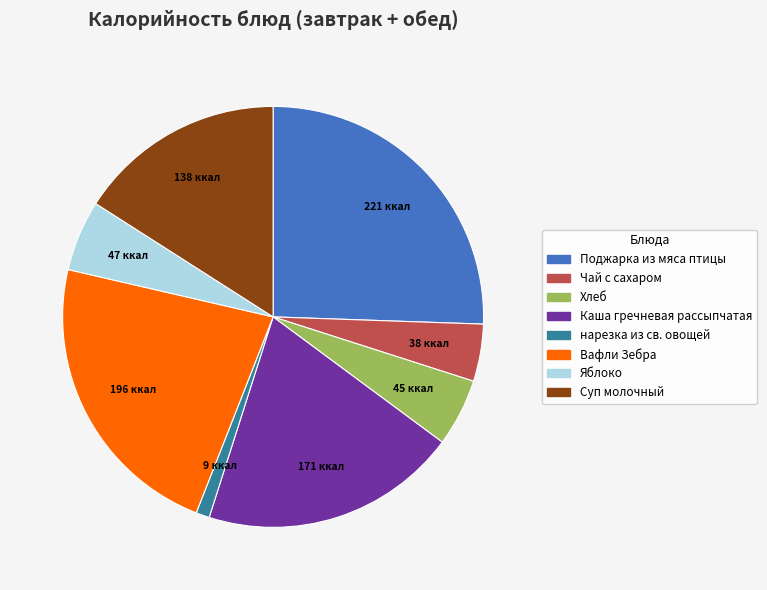

How many slices are in this pie chart?

8